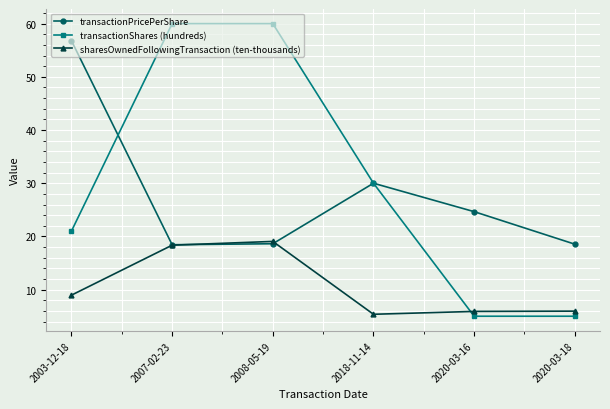

What is the difference between the highest and lowest values at 2020-03-18?

13.5